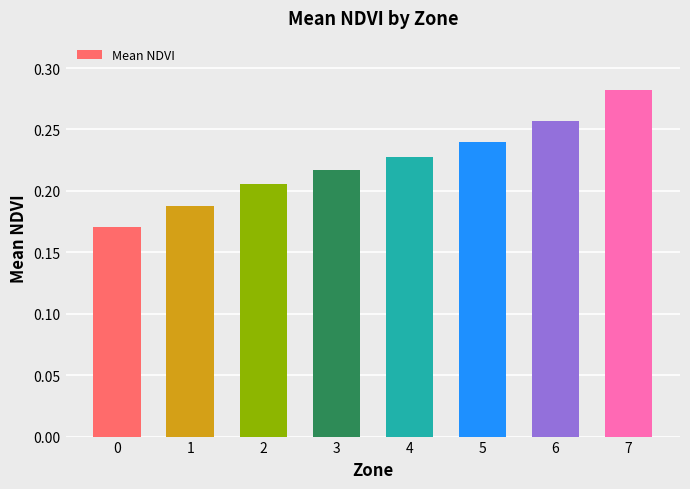

How many values are between 0 and 1?

8